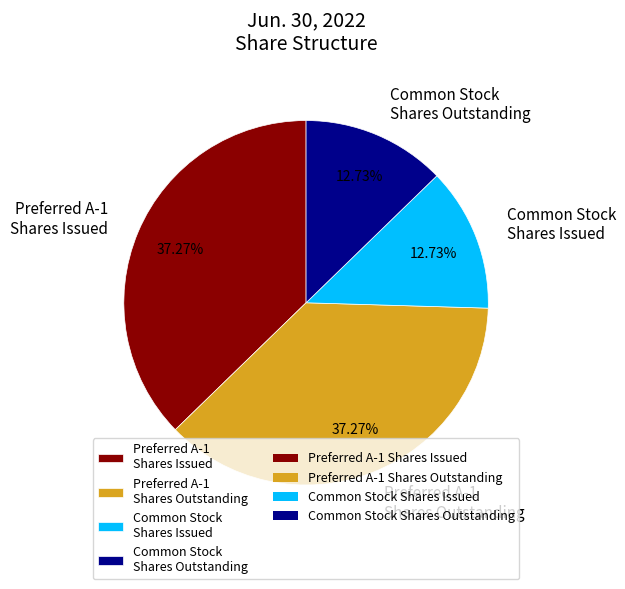

How many slices are in this pie chart?

4